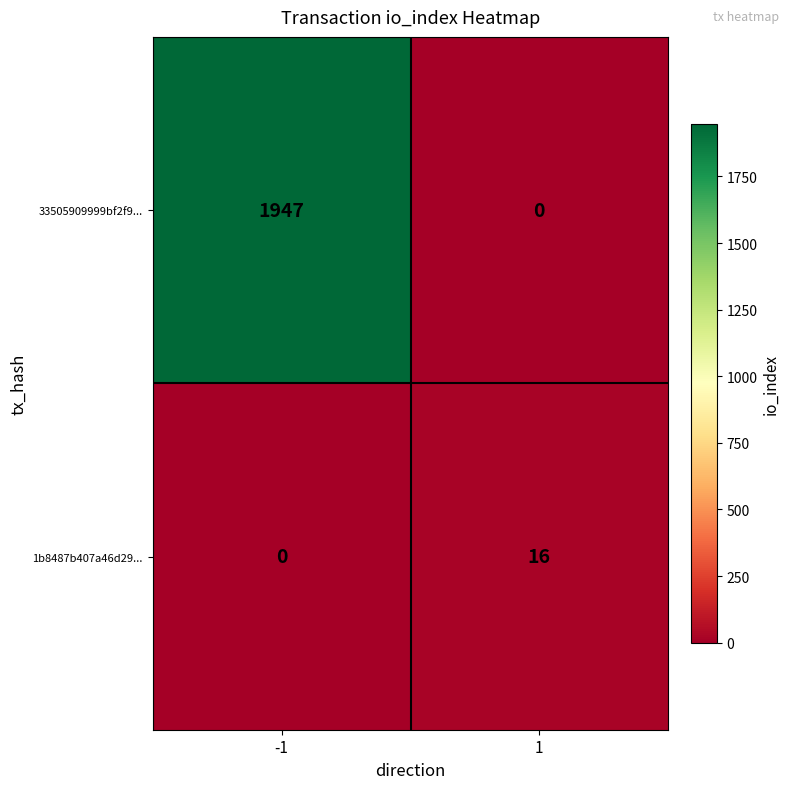

What is the sum of all 1b8487b407a46d29... values?

16